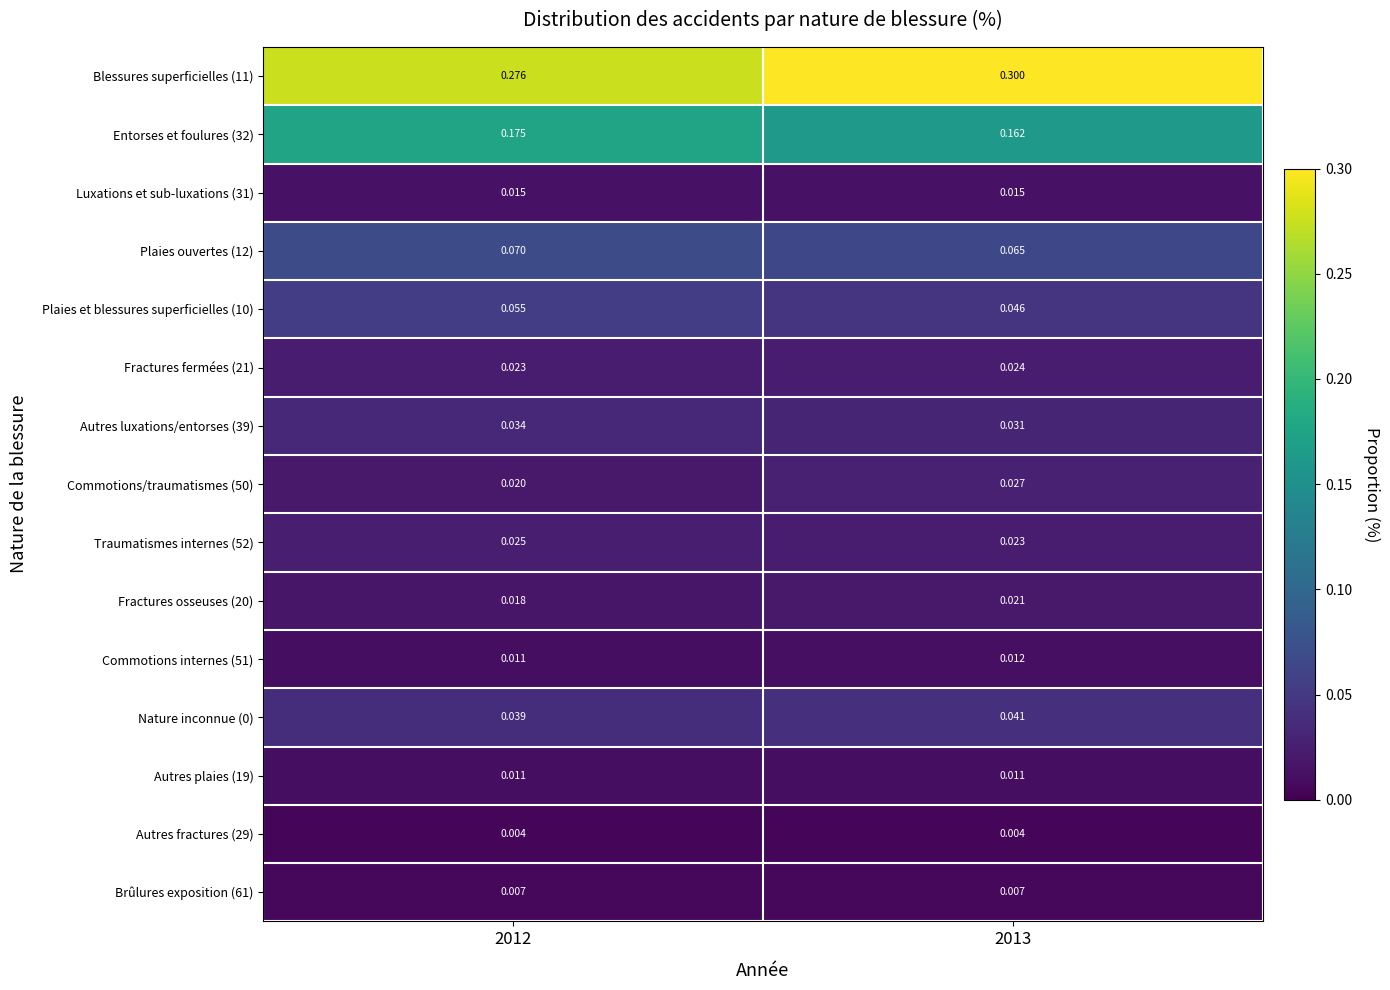

At which category is the sum across all series the highest?

2013